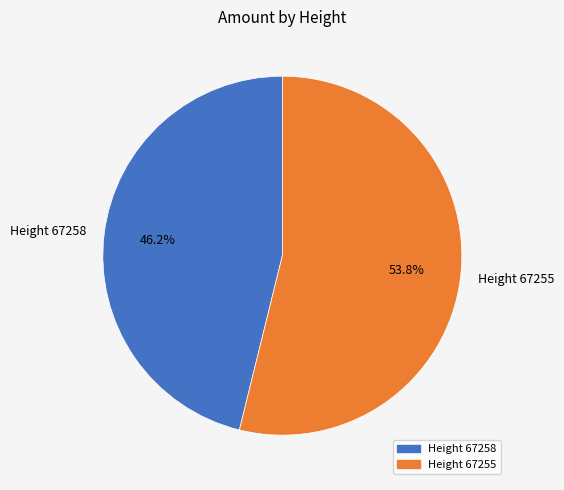

Approximately how many times larger is the value at Height 67258 compared to Height 67255?

0.9